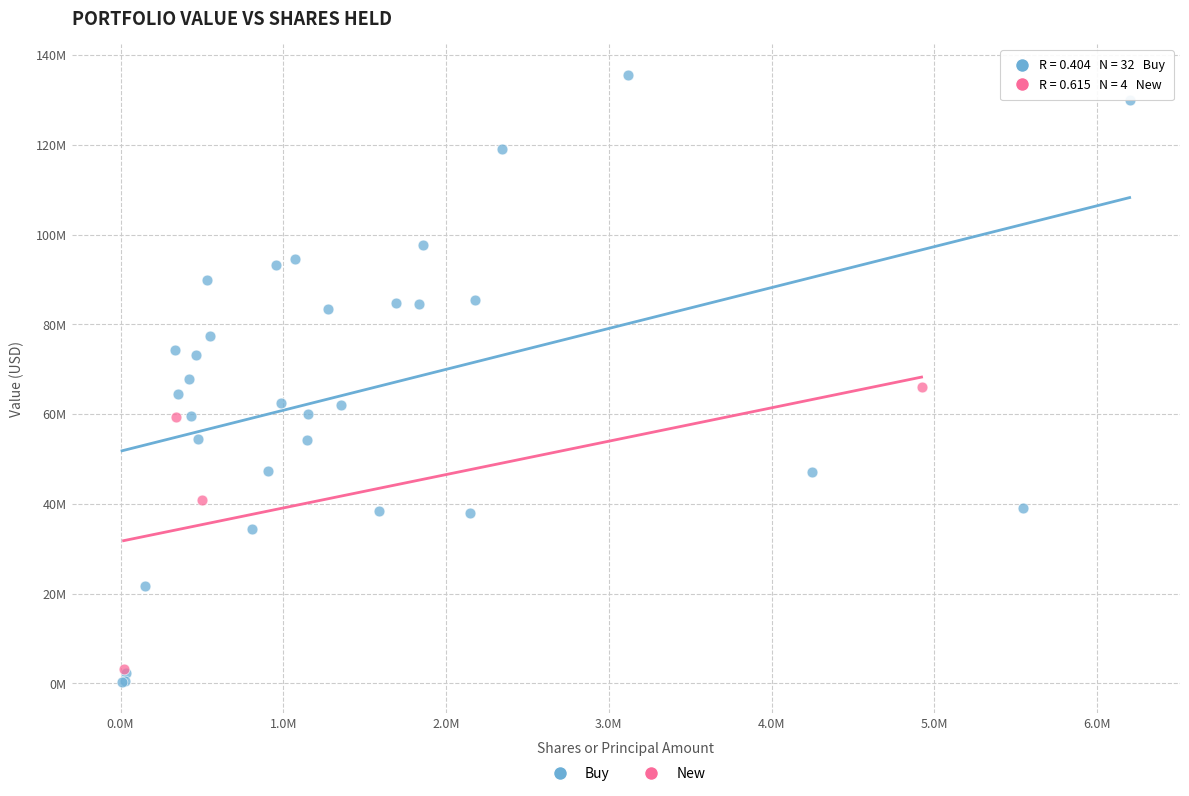

Which series has the widest spread of Y values?

Buy